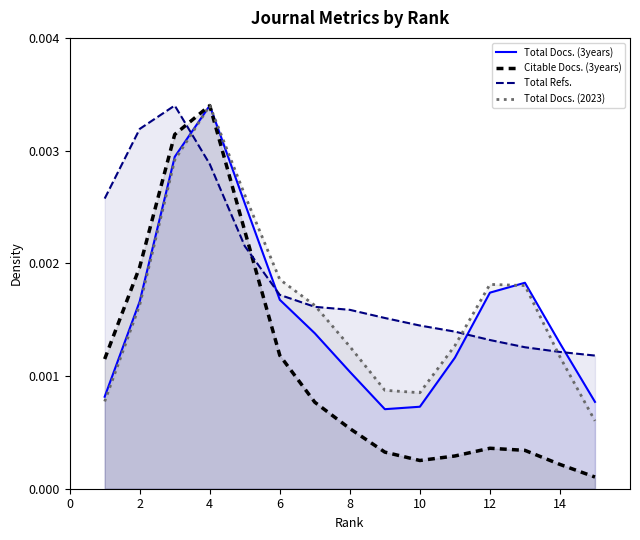

Which series ends up on top after the final intersection of Total Docs. (3years) and Total Refs.?

Total Refs.